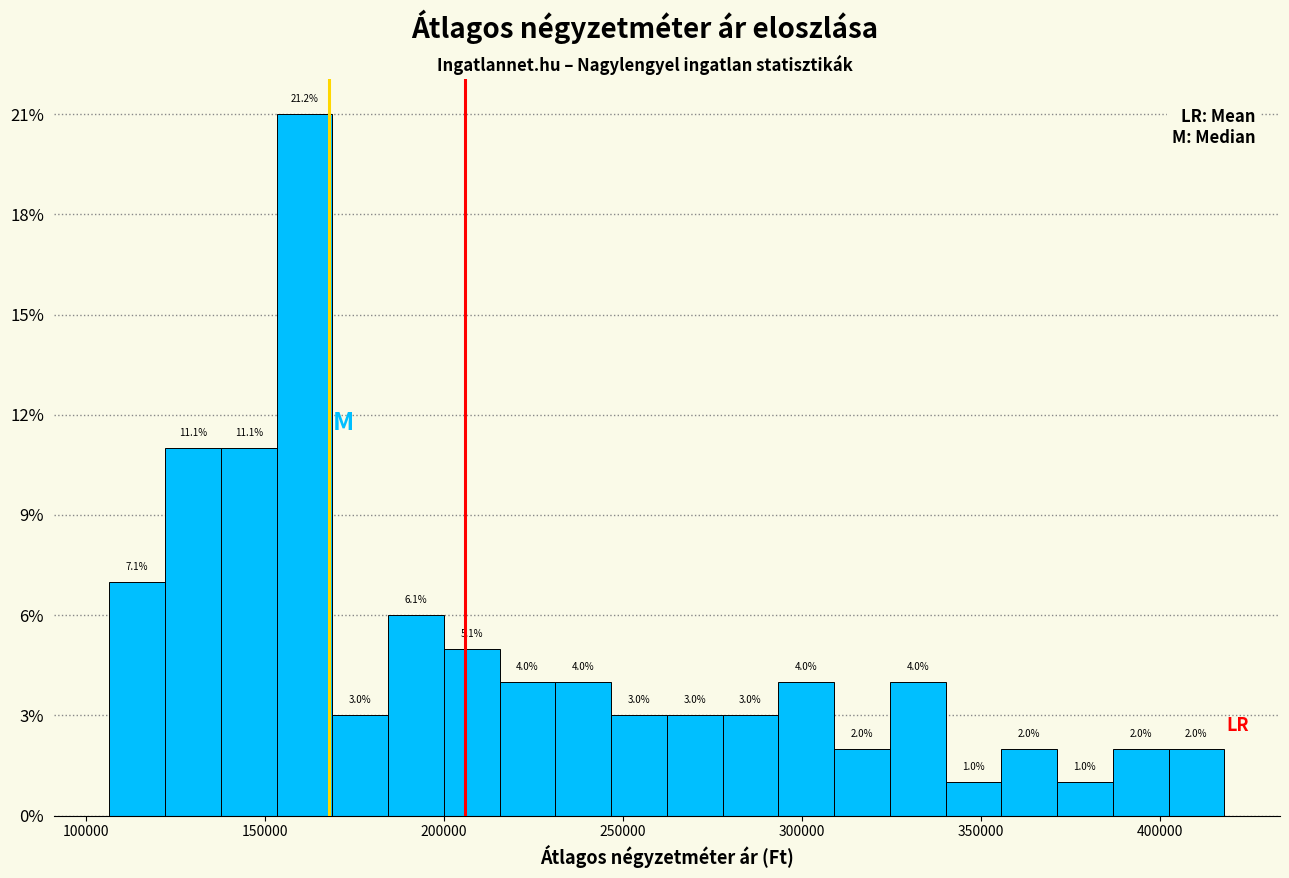

Read against the x-axis, roughly where is the centre of the tallest bar?

160000